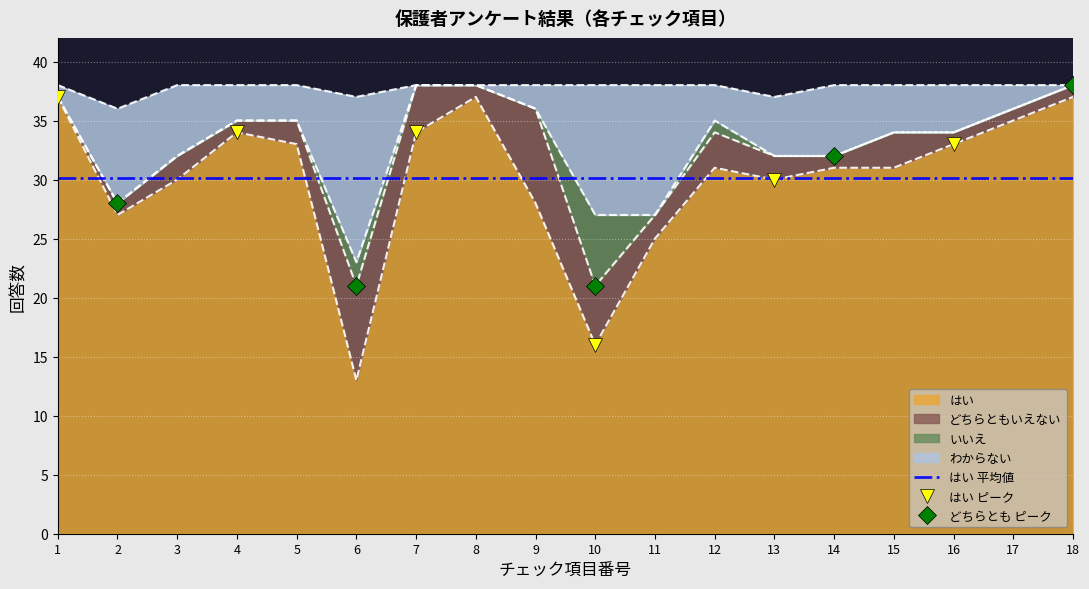

Is it true that はい equals 49 at 5?

False